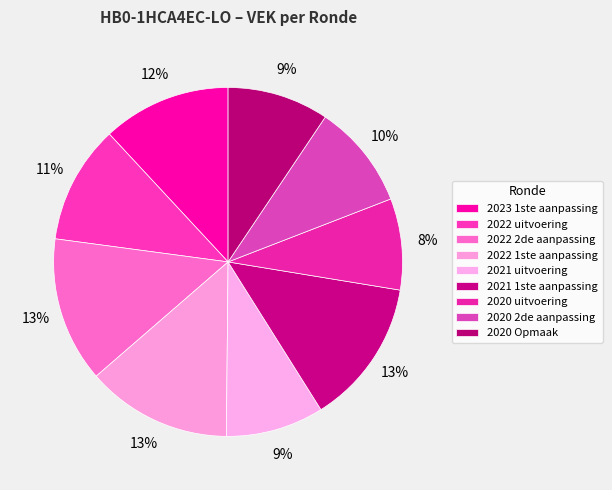

To the nearest percent, what percentage of the pie is 2020 Opmaak?

9%